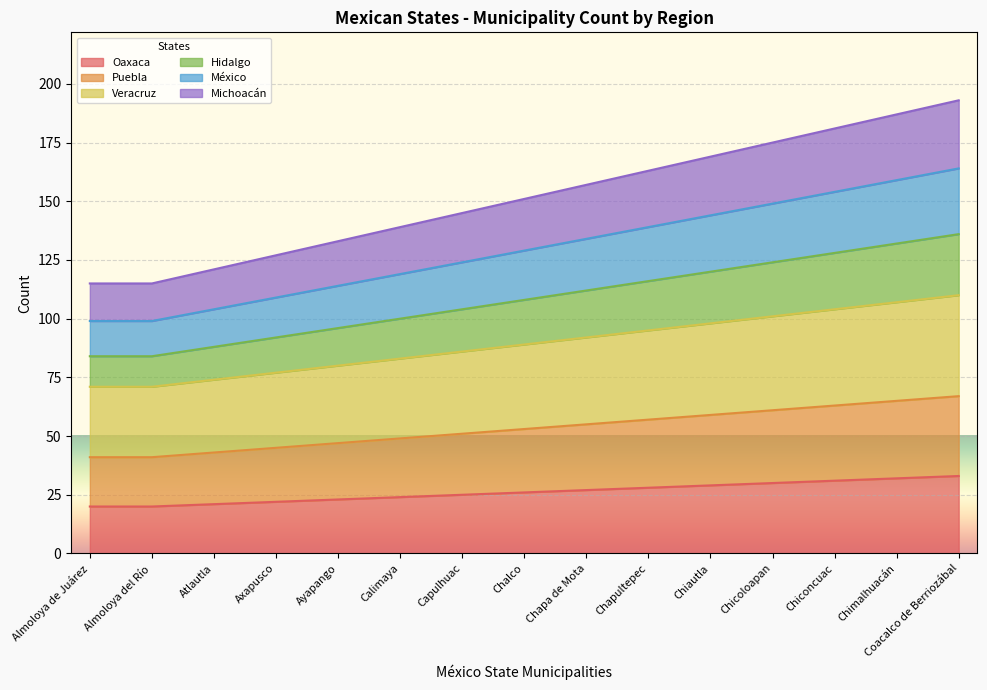

True or false: Puebla and Michoacán cross at least once.

False